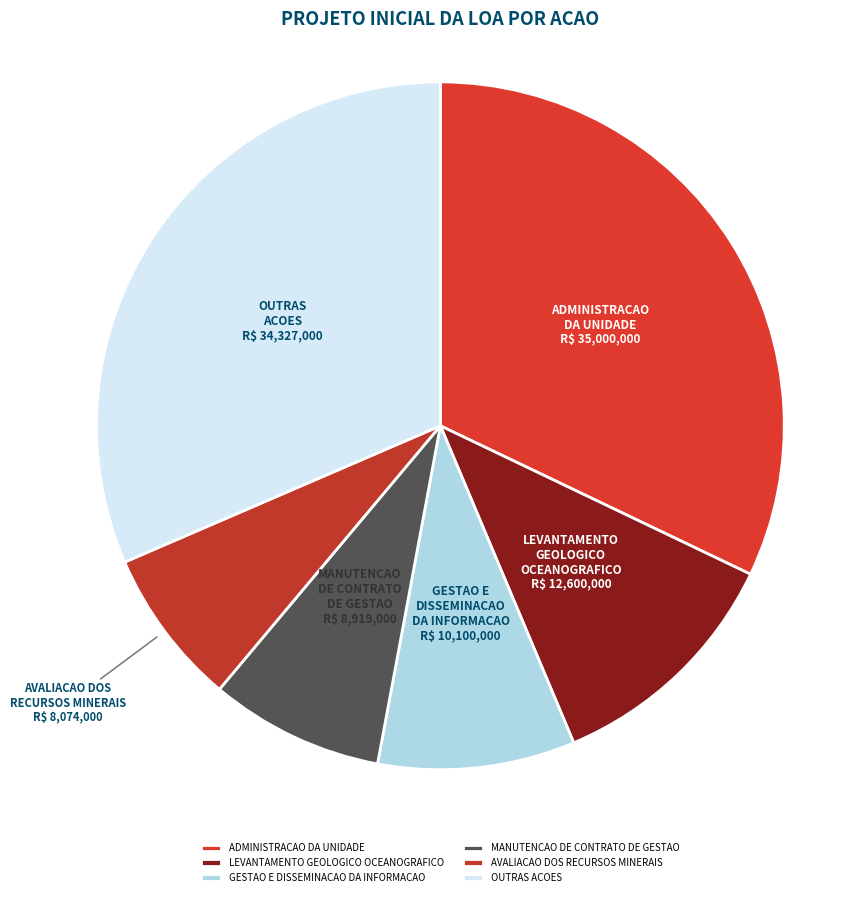

Which slice is the smallest?

AVALIACAO DOS RECURSOS MINERAIS